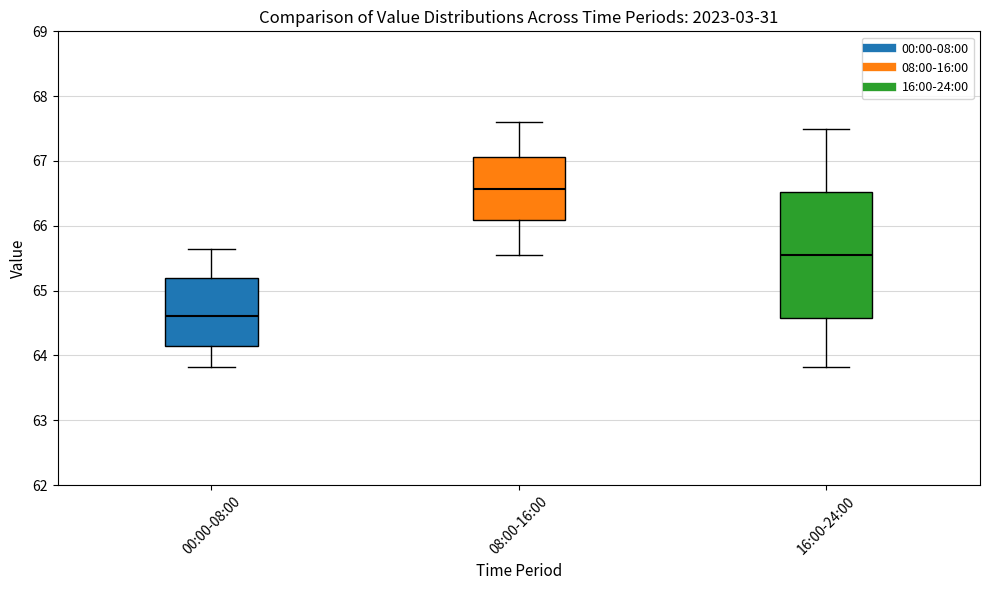

Which box has the highest median line?

08:00-16:00